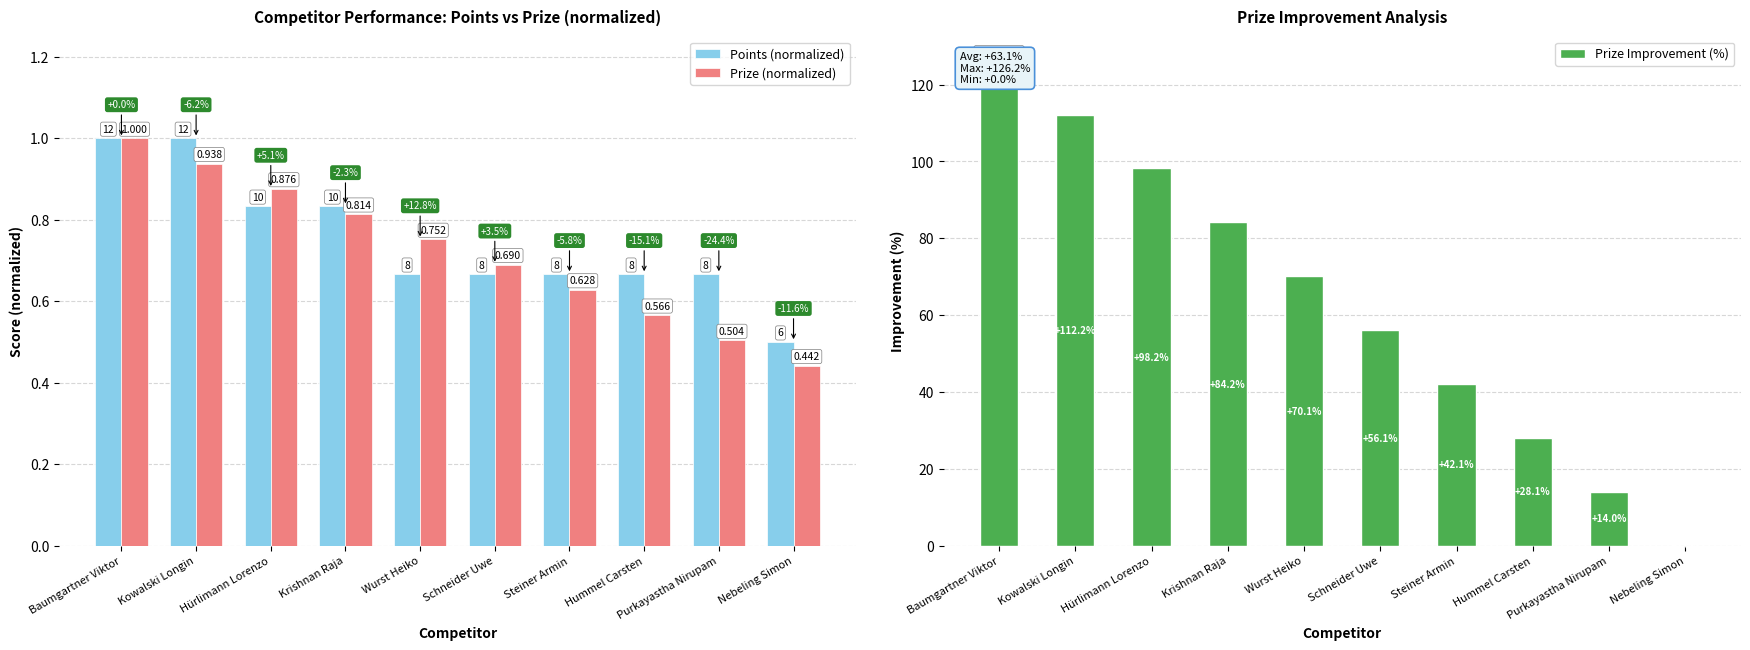

What is the approximate value of Points (normalized) at Krishnan Raja?

0.8